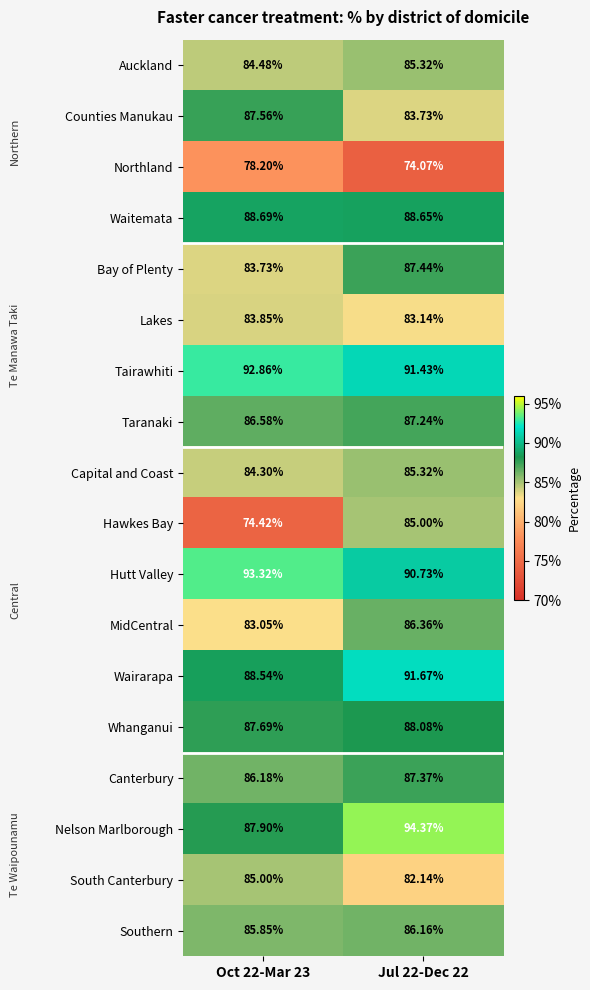

Which series has the largest total across all categories?

Tairawhiti